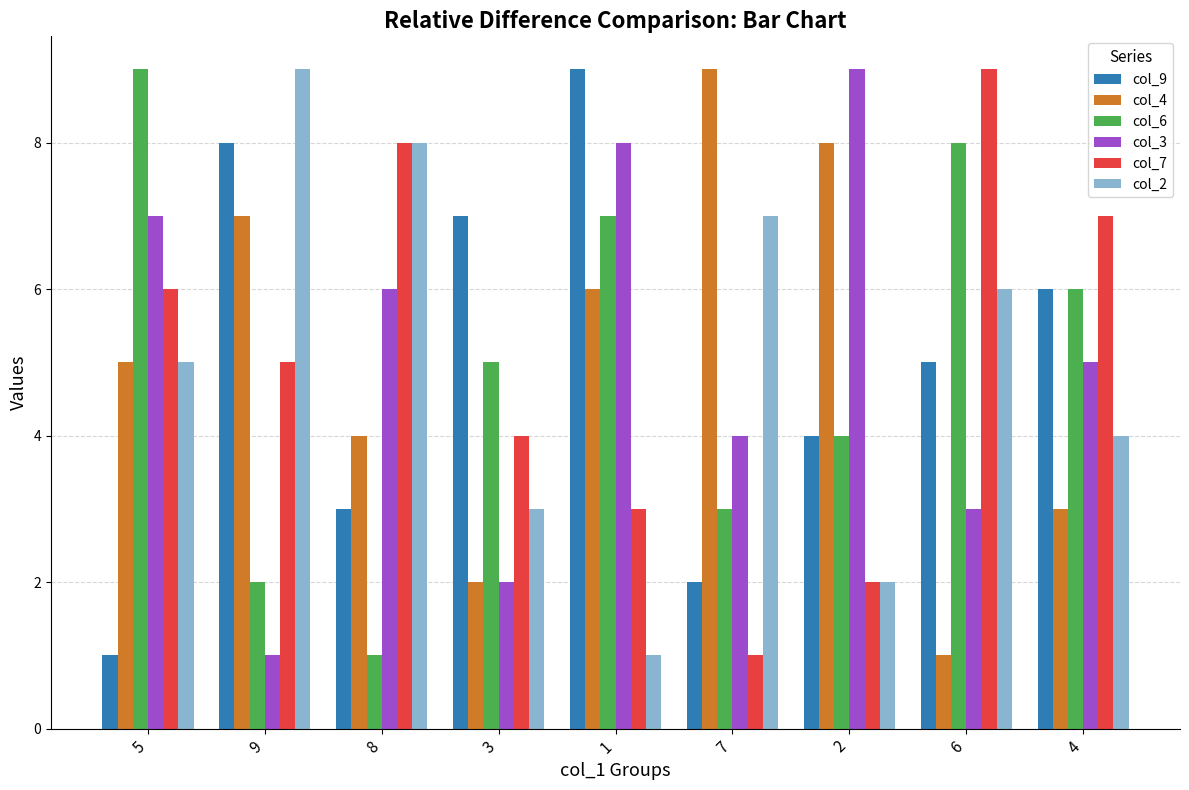

What is the value of the col_9 bar at the 3rd from the left?

3